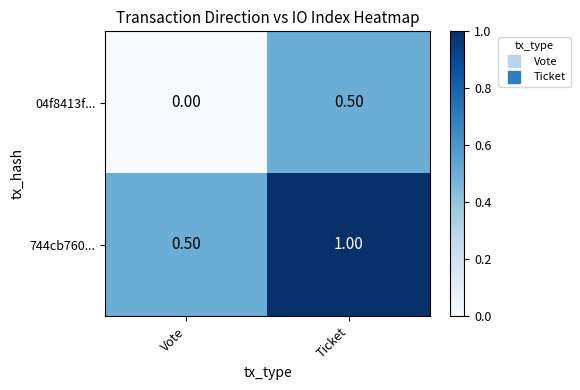

What is the difference between the maximum and minimum values in the 04f8413f... series?

0.5